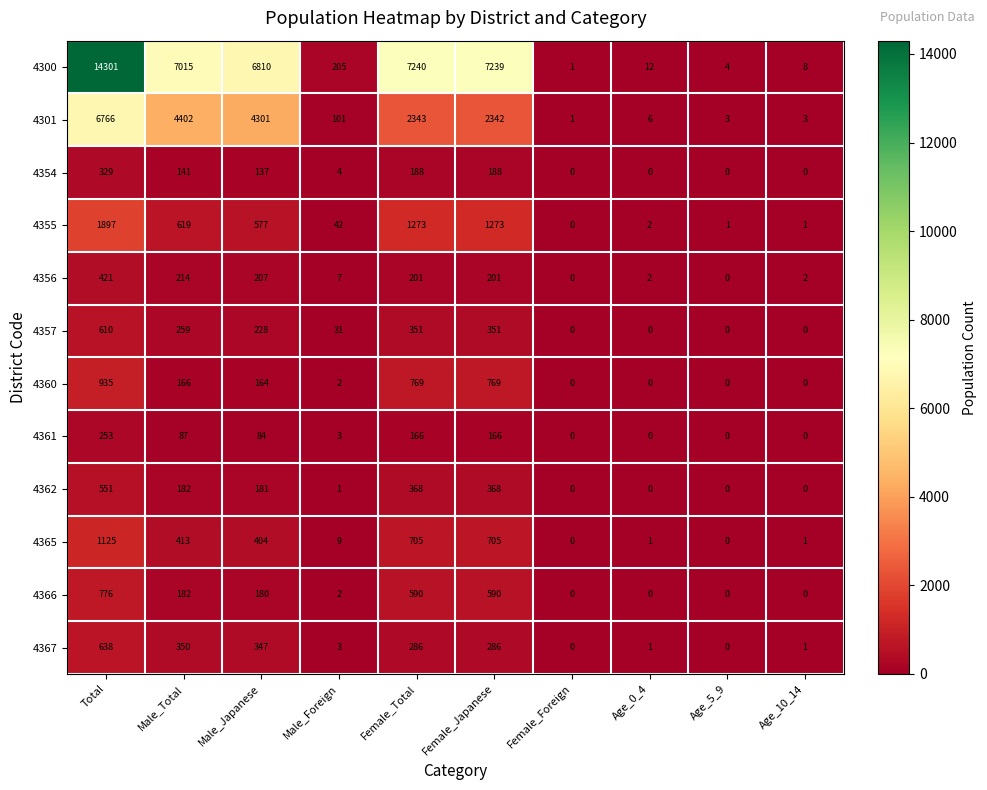

What is the difference between the maximum and minimum values in the 4365 series?

1125